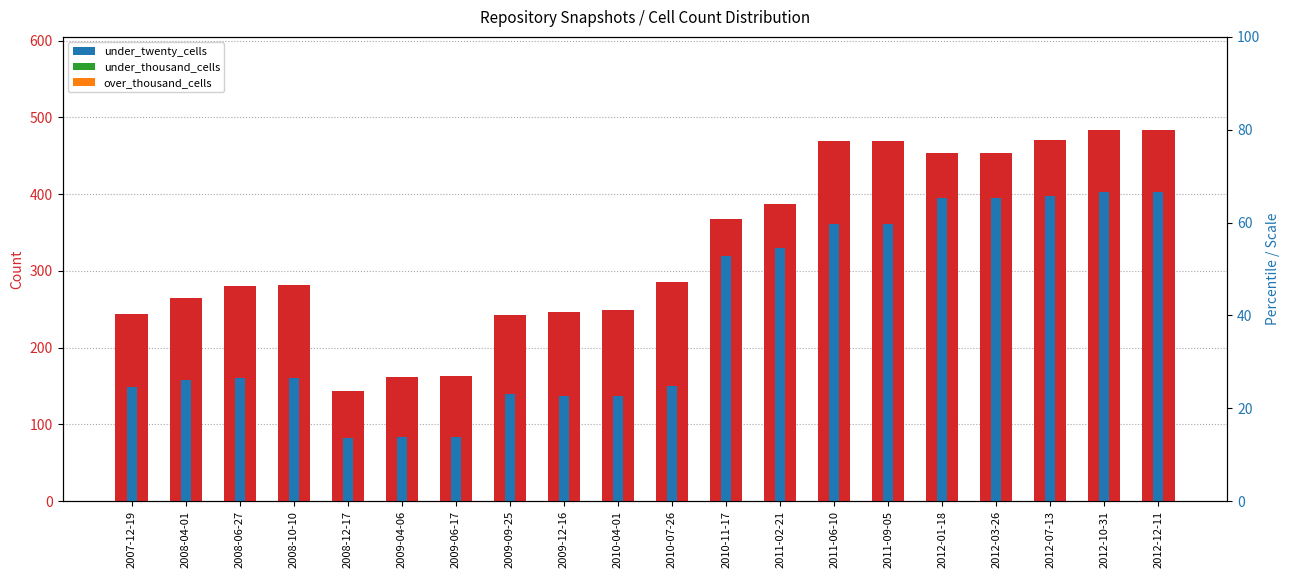

At which category is the sum across all series the highest?

2012-10-31